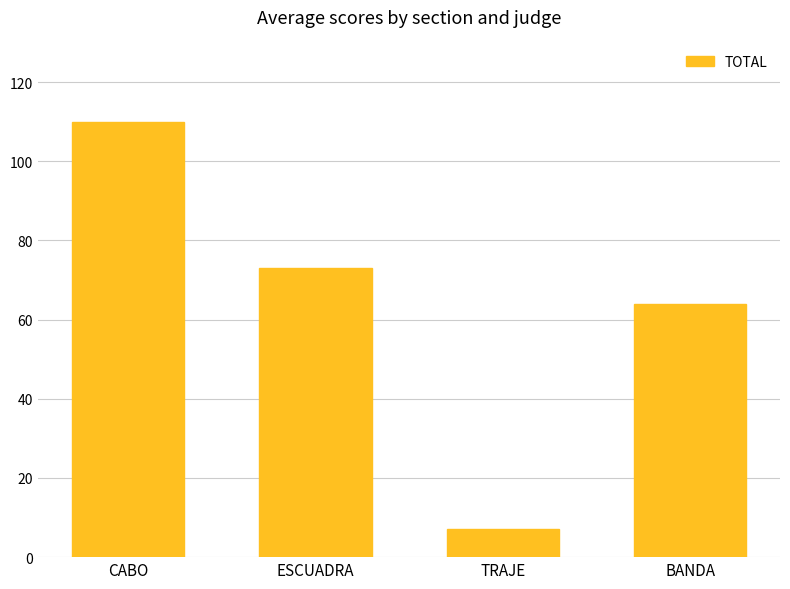

Rank the categories by value from highest to lowest.

CABO, ESCUADRA, BANDA, TRAJE